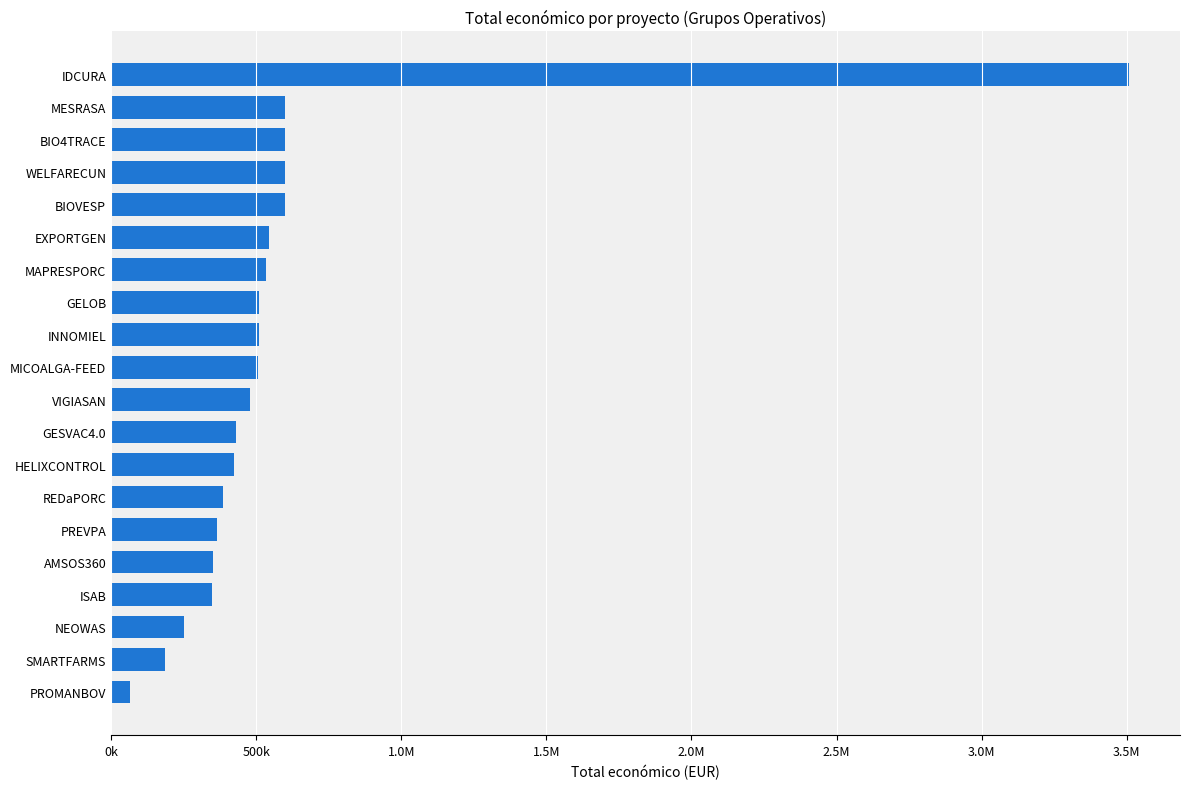

What is the greatest value displayed?

3508005